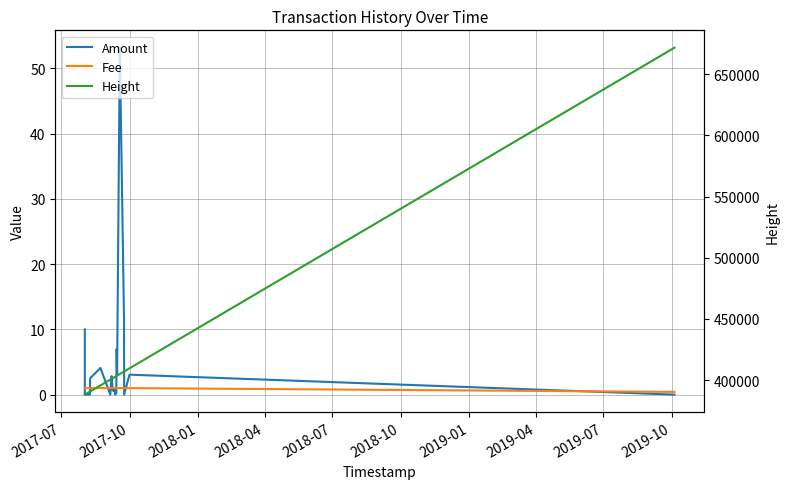

How many values in the Height series are below 402003?

11